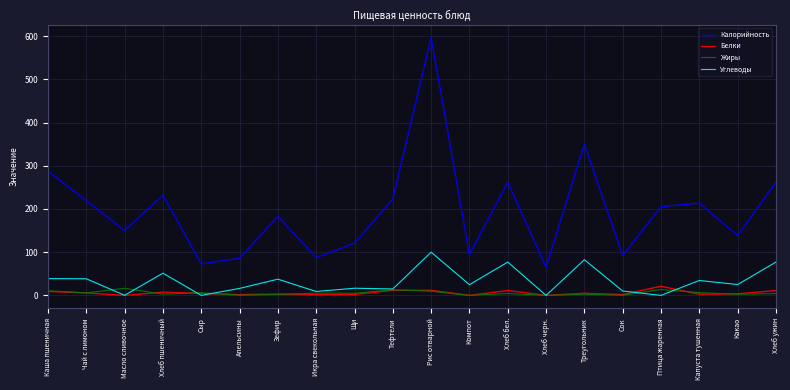

Which series has the widest spread of values?

Калорийность